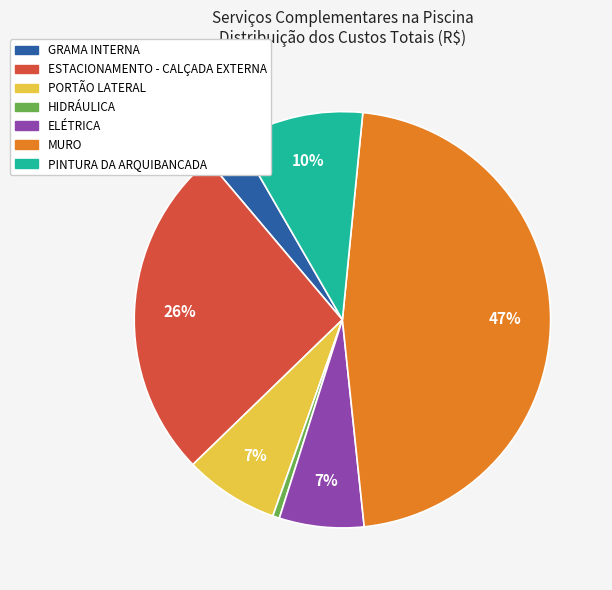

Which slice is the largest?

MURO